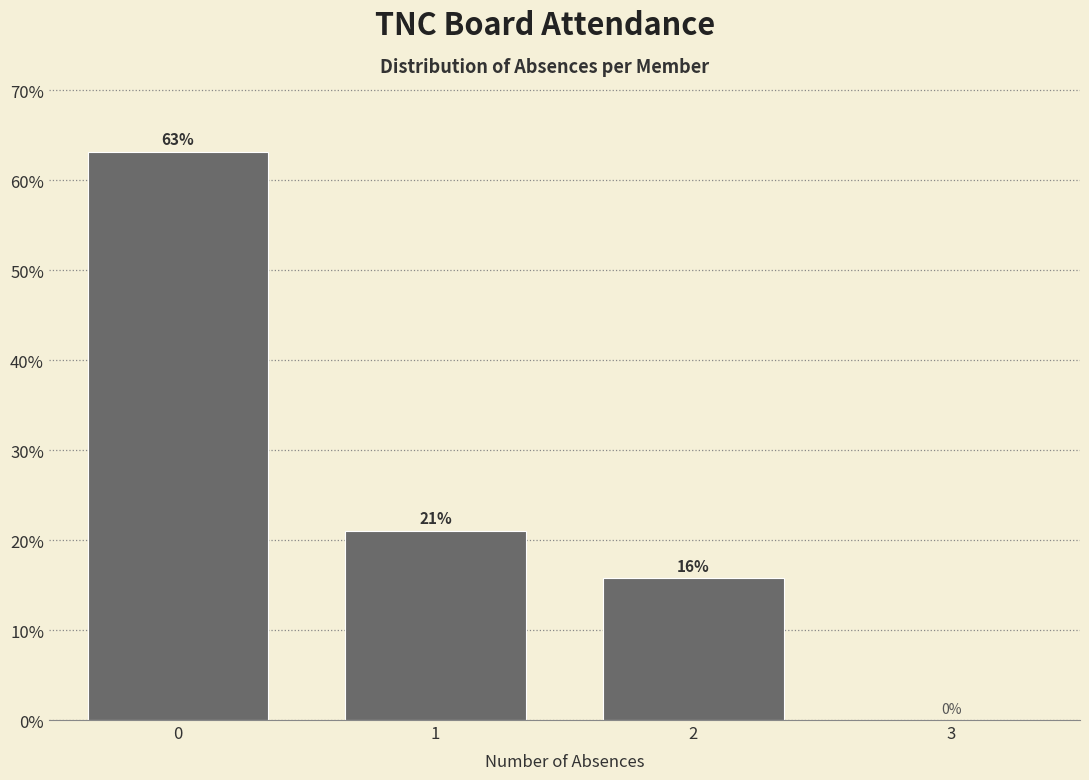

The value at 0 is 63.2. True or false?

True